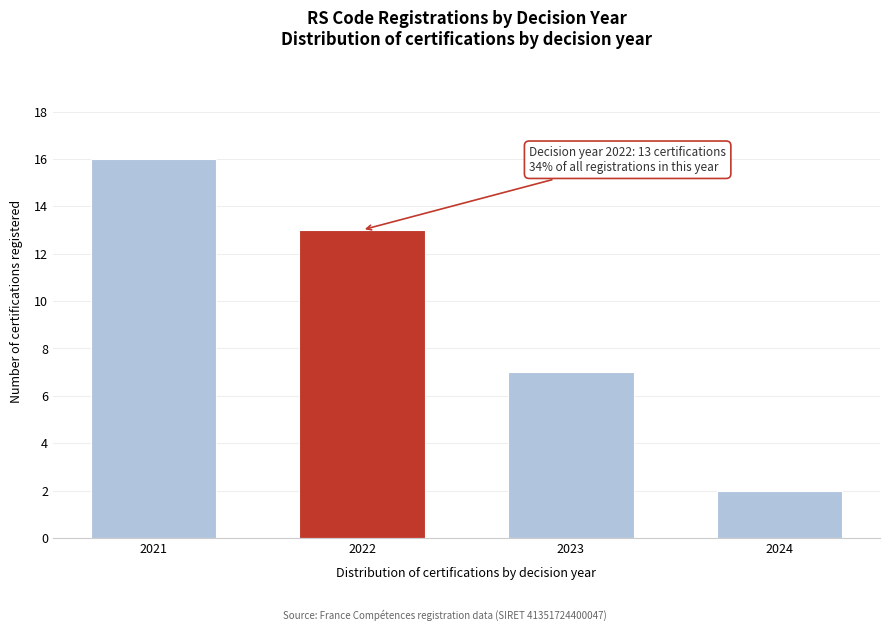

Reading left to right, what are all the values shown in this chart?

16	13	7	2